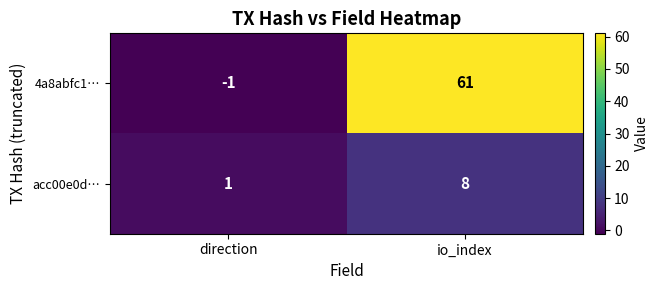

Rank the series by their maximum value, from lowest to highest.

acc00e0d…, 4a8abfc1…